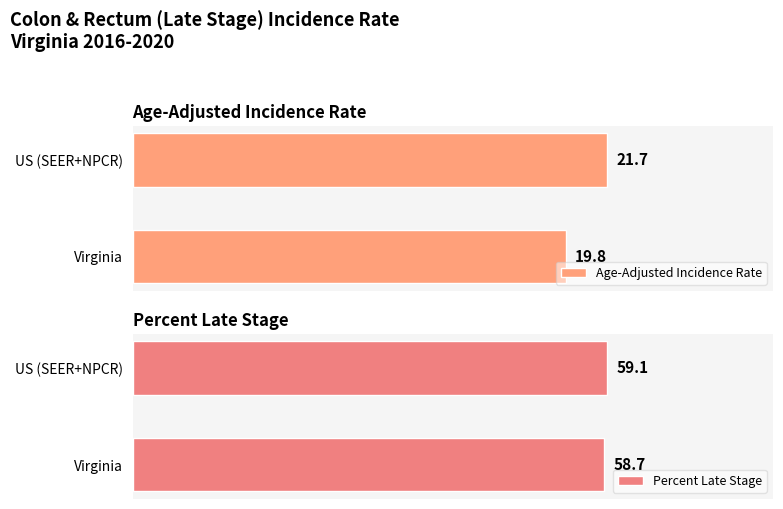

At which label is Percent Late Stage closest to 58?

Virginia